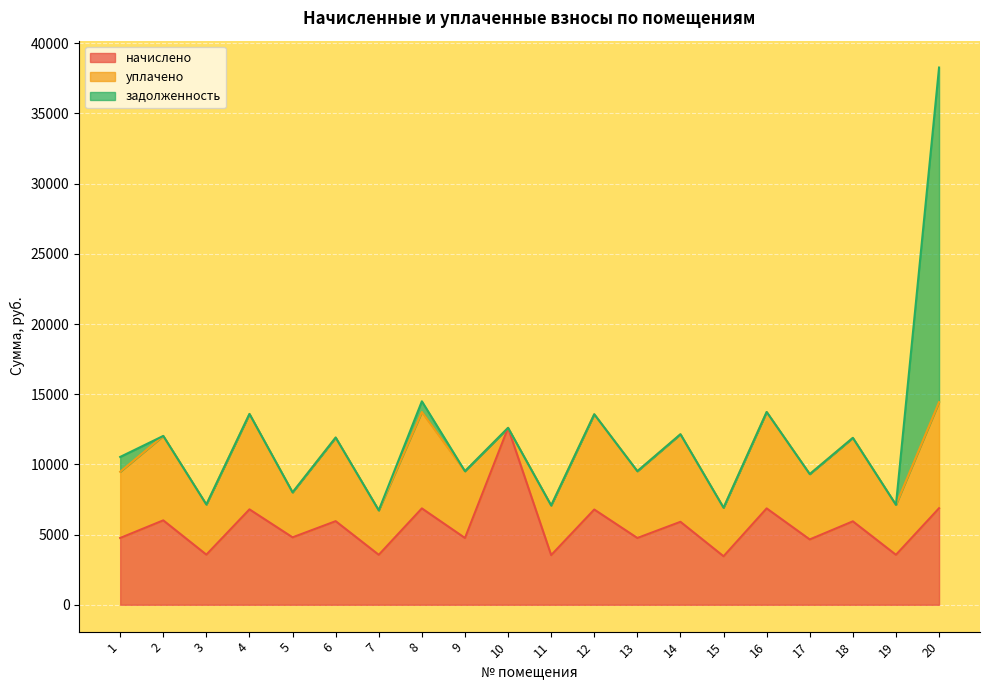

What is the difference between the maximum and minimum values in the начислено series?

9145.5